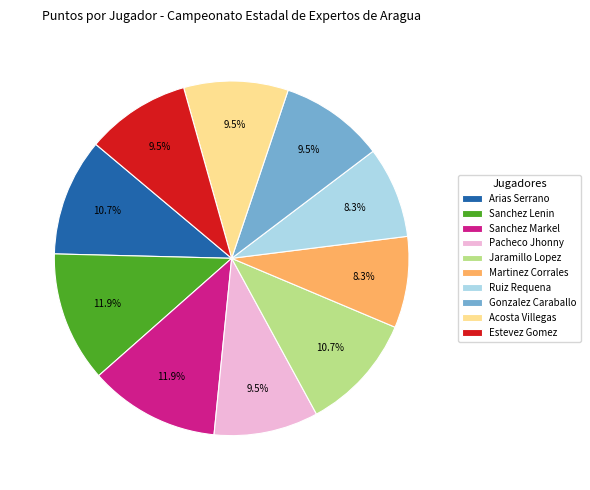

How many slices are in this pie chart?

10